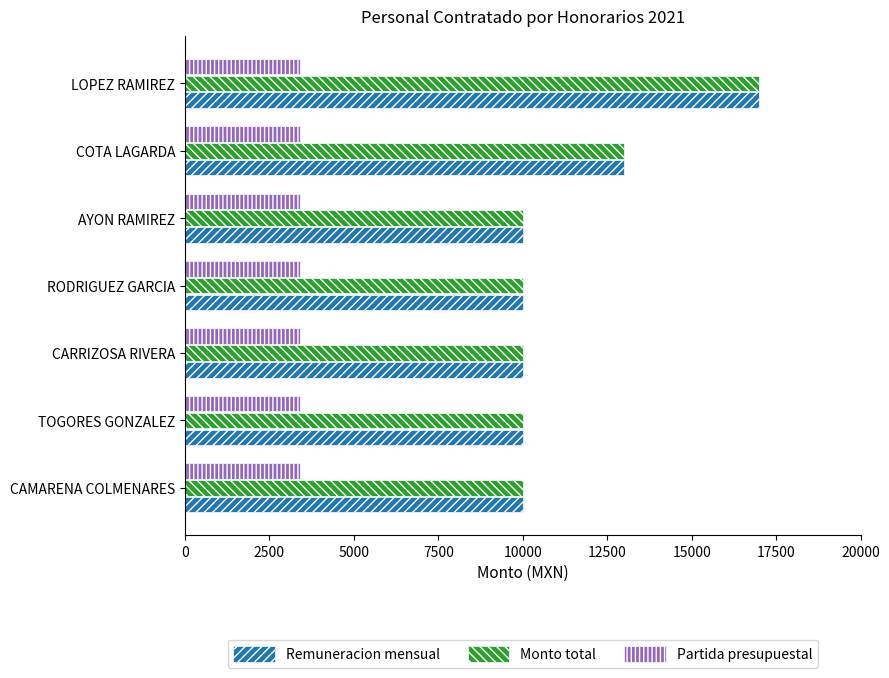

What is the approximate value of Partida presupuestal at LOPEZ RAMIREZ?

3391